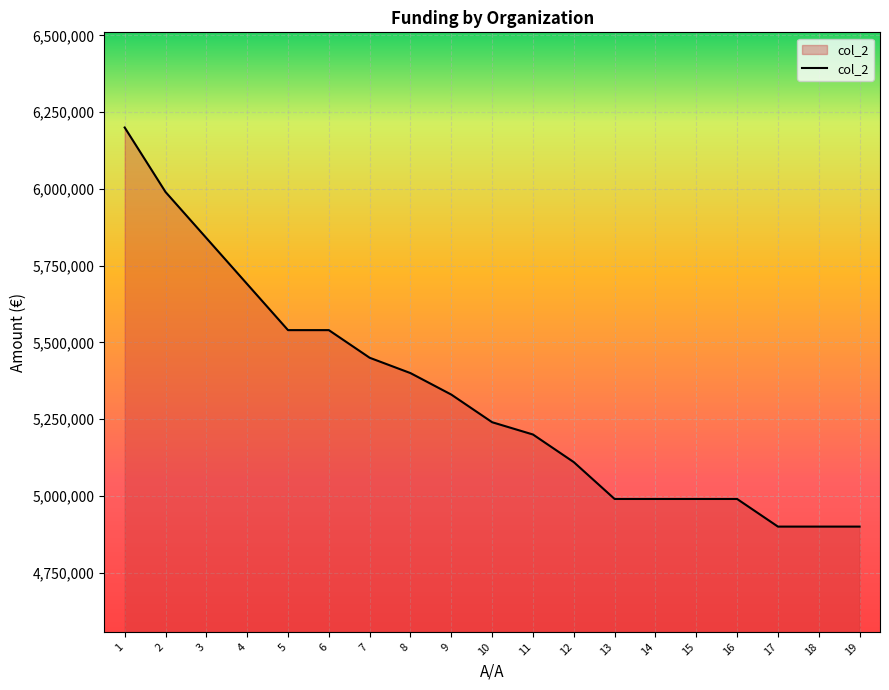

Reading left to right, transcribe all the data shown in this chart.

1=6200000	2=5990000	3=5840000	4=5690000	5=5540000	6=5540000	7=5450000	8=5400000	9=5330000	10=5240000	11=5200000	12=5110000	13=4990000	14=4990000	15=4990000	16=4990000	17=4900000	18=4900000	19=4900000